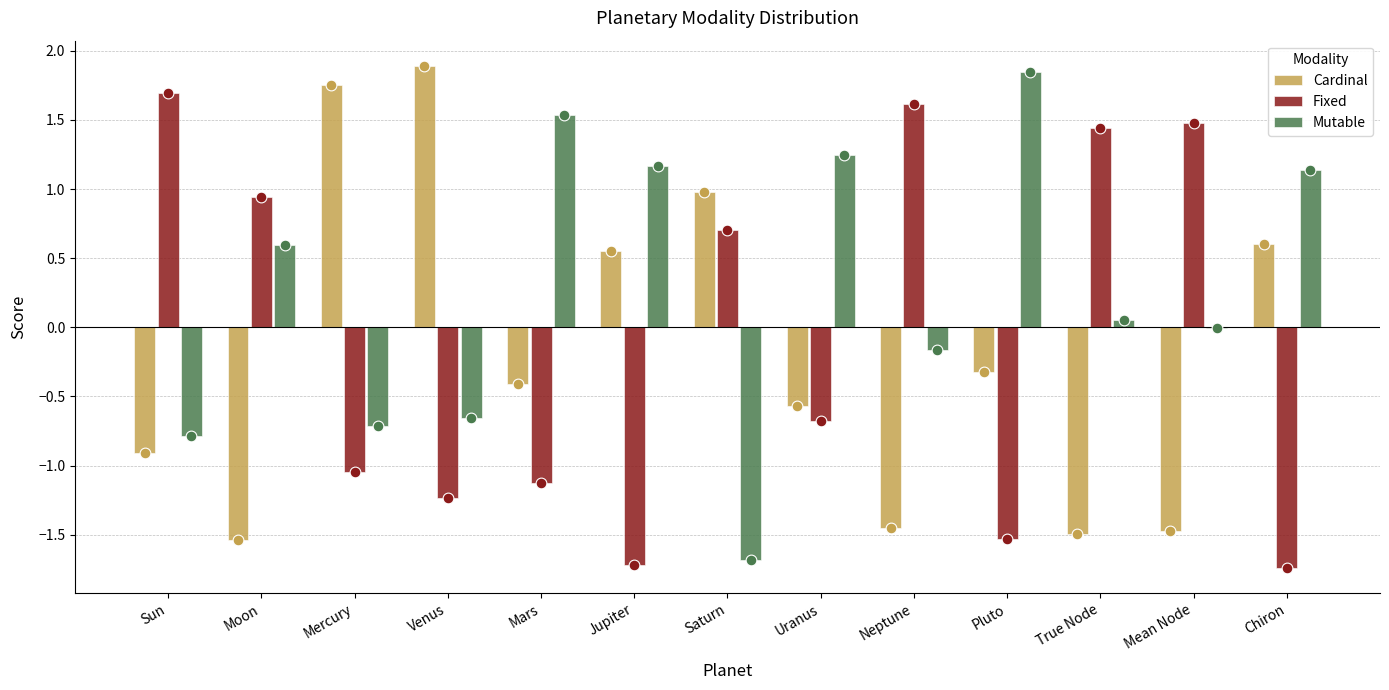

Which series has the largest Y range (max minus min)?

Mutable